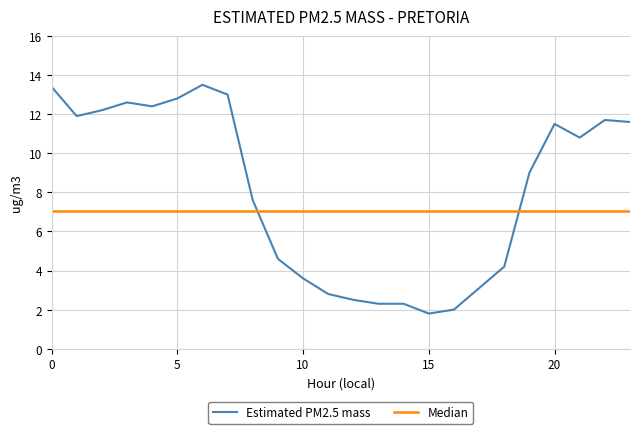

What is the difference between the maximum and minimum values in the Estimated PM2.5 mass series?

11.7